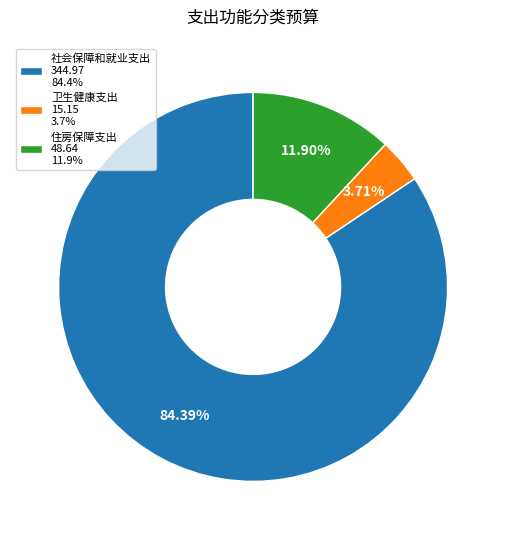

Which category accounts for the majority?

社会保障和就业支出